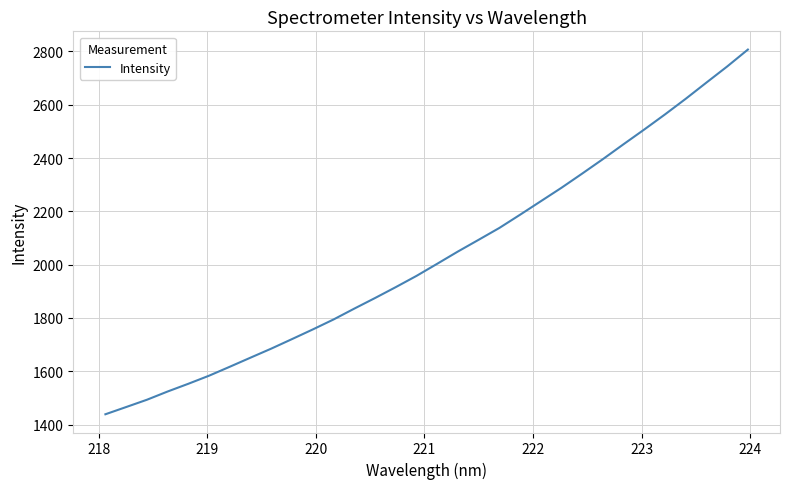

What is the maximum value shown in the chart?

2806.9